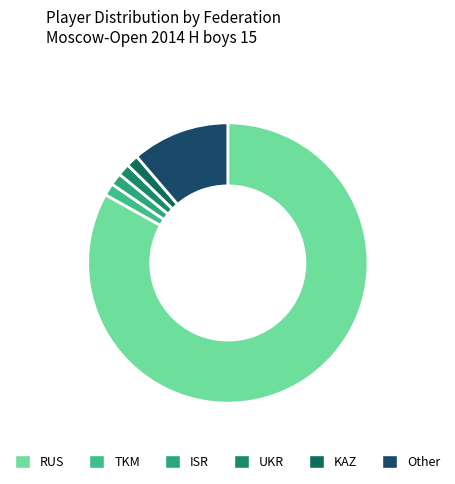

What is the total percentage of Other and TKM?

12.7%